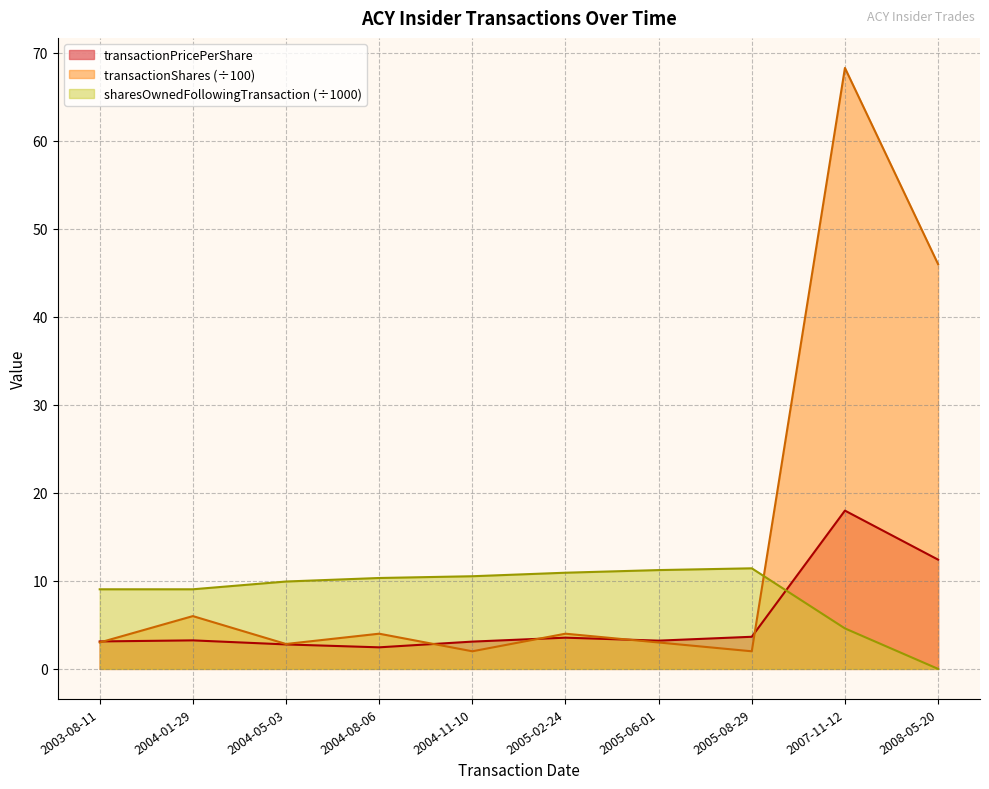

What is the label of the 6th point from the right?

2004-11-10